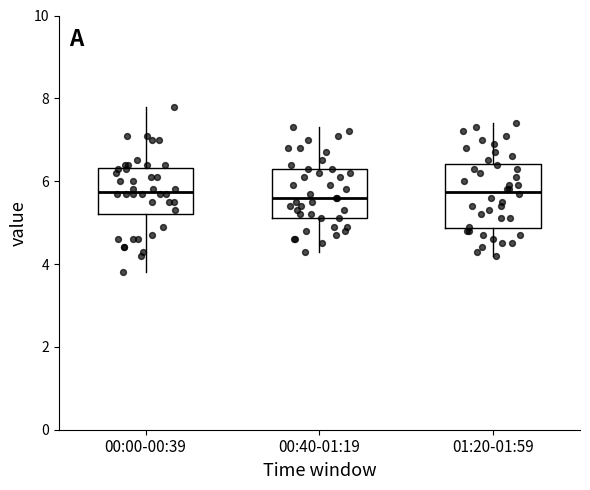

Which box is the tallest, from its lower edge to its upper edge?

01:20-01:59